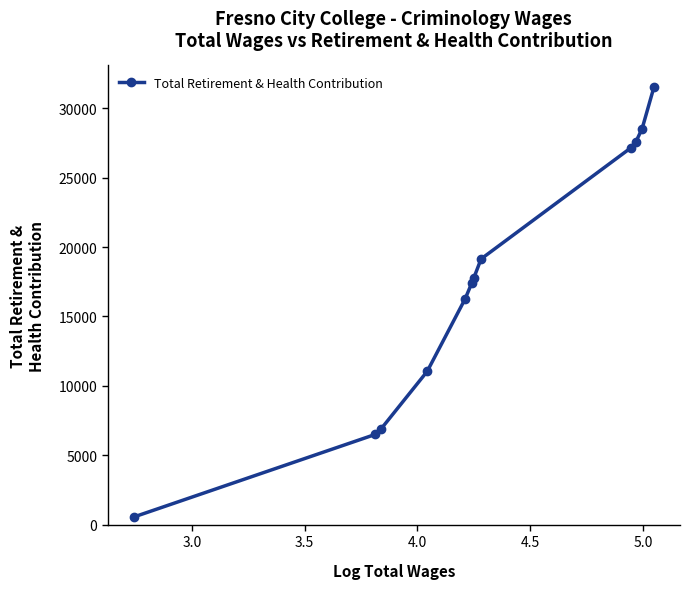

What is the greatest value displayed?

31529